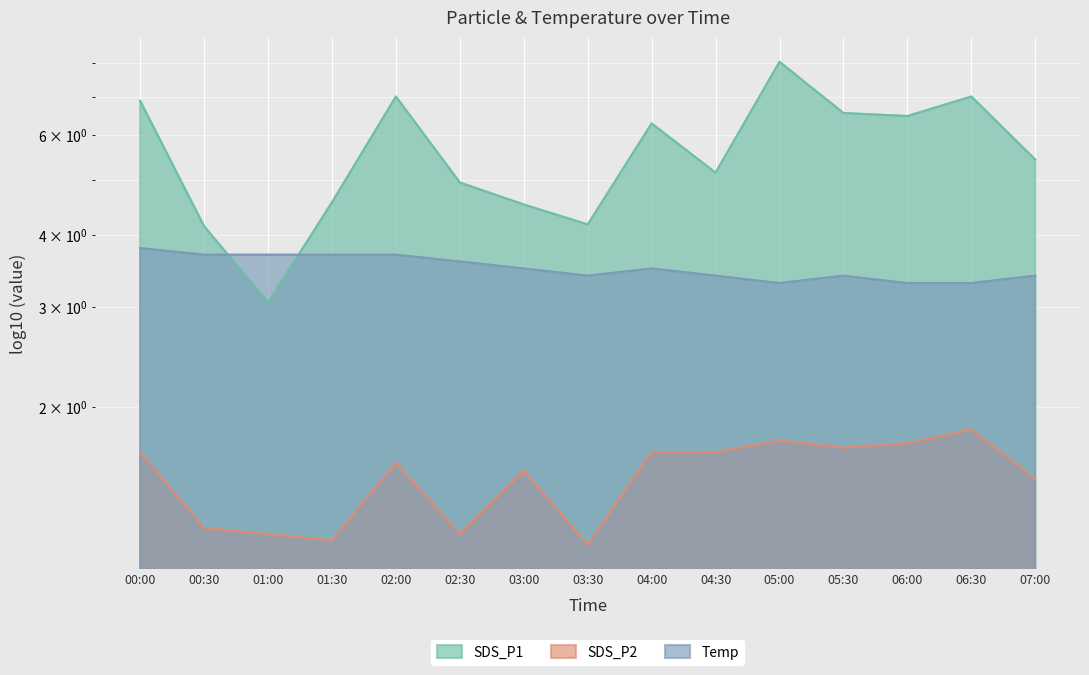

What is the sum of all SDS_P2 values?

22.6